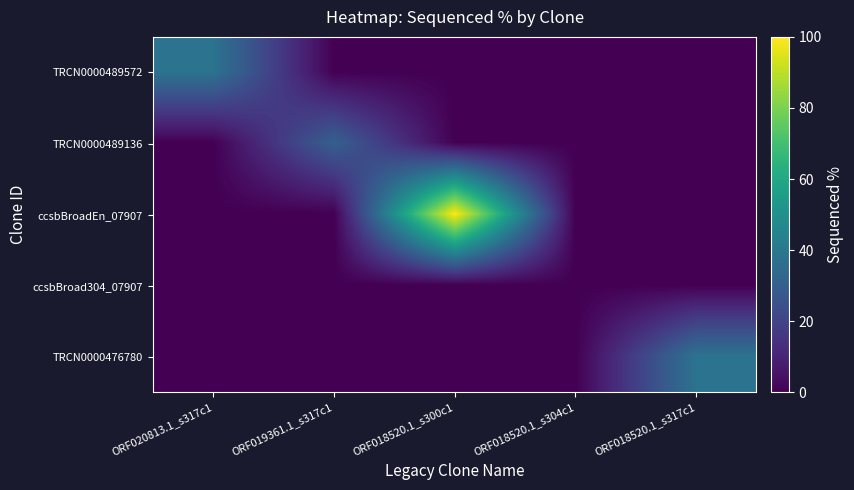

What is the maximum value shown in the chart?

99.8